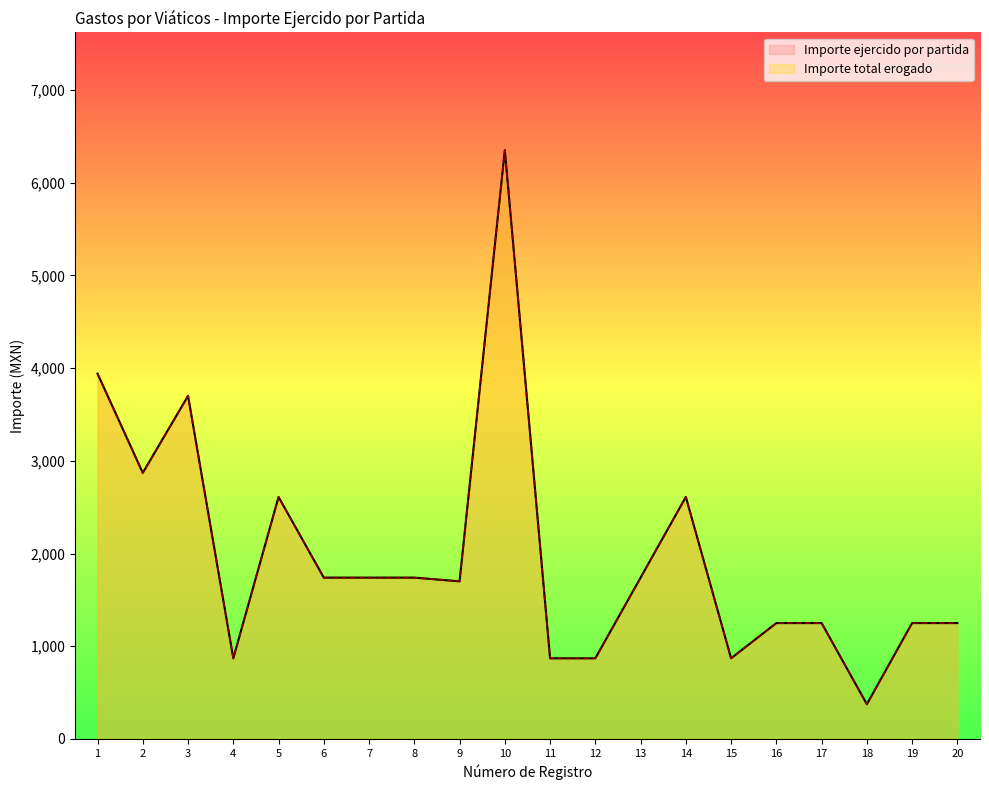

Which category has the lowest value in the Importe total erogado series?

18